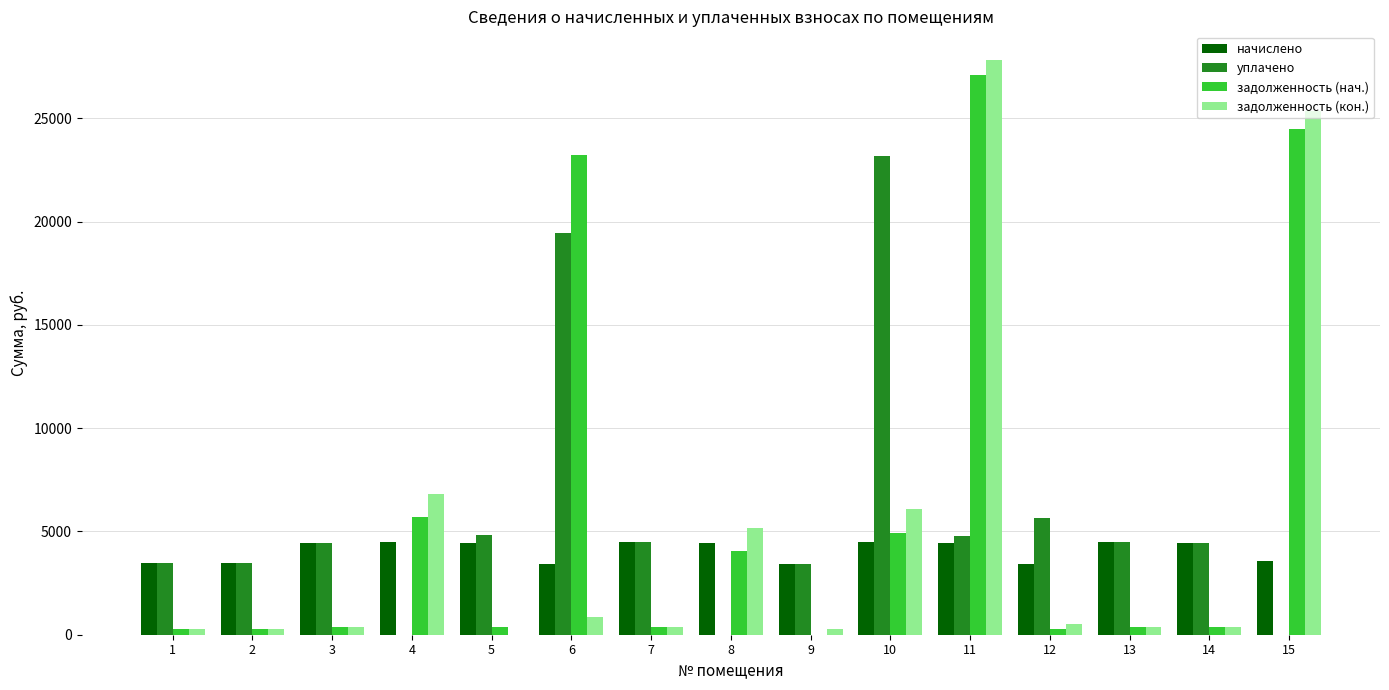

Is it true that задолженность (нач.) equals 4948.4 at 10?

True